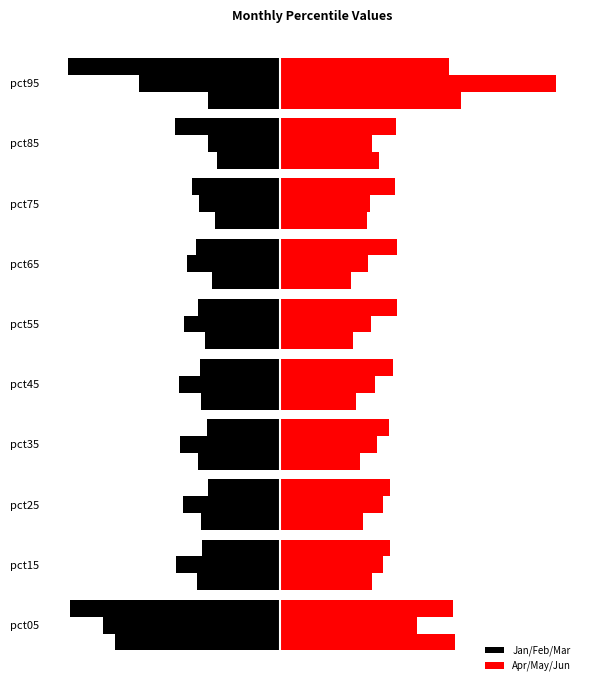

Does the chart contain any negative values?

Yes